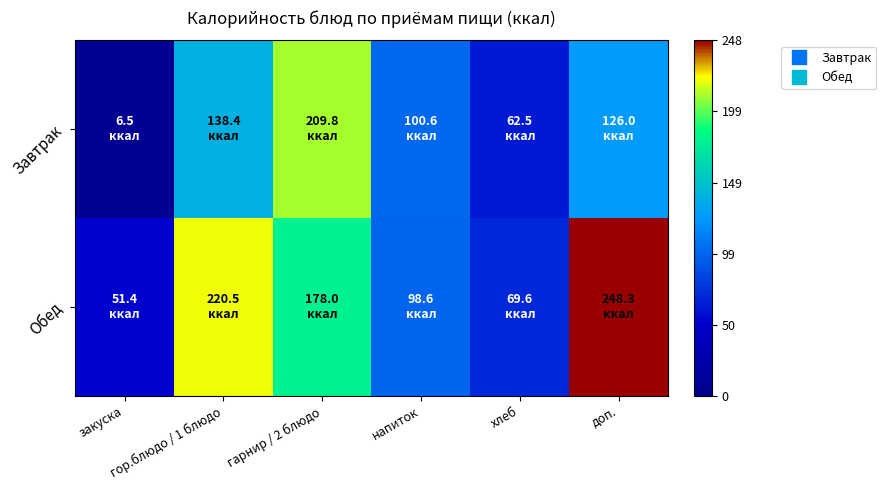

Which series has the widest spread of values?

Завтрак